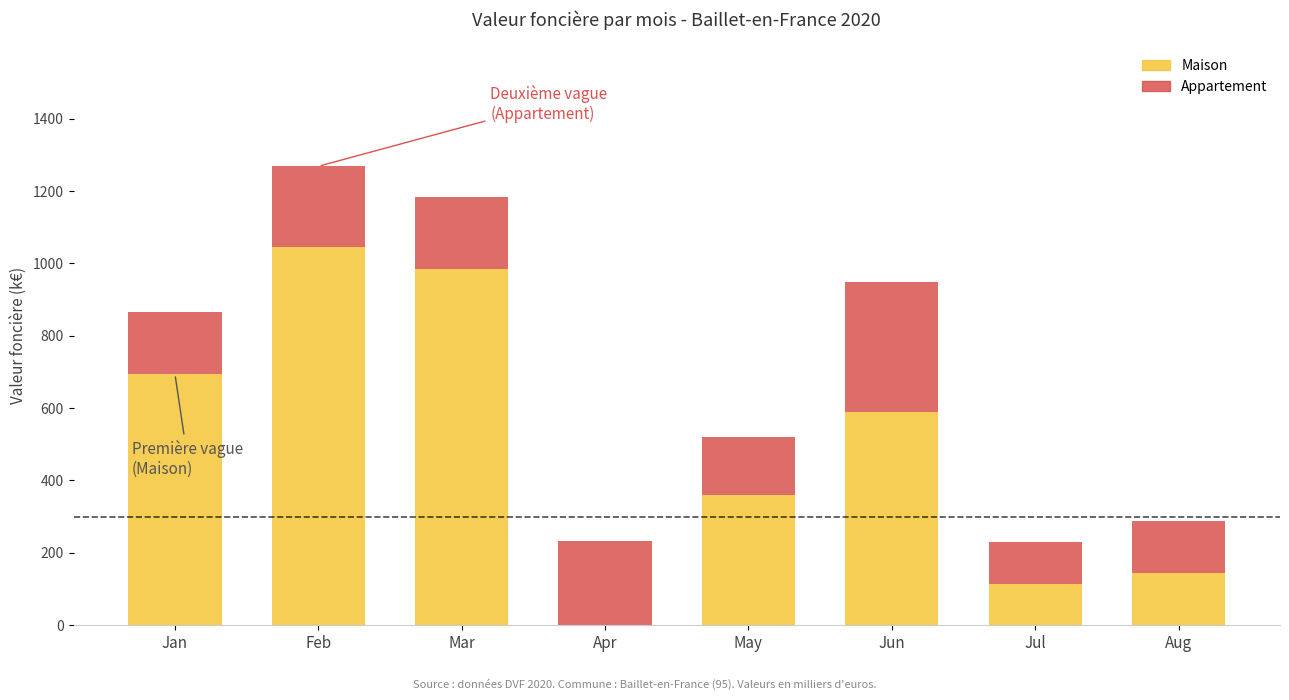

Reading left to right, list the values for the Maison series.

Jan=694.0	Feb=1046.0	Mar=985.0	Apr=0.0	May=360.0	Jun=590.0	Jul=115.0	Aug=144.6